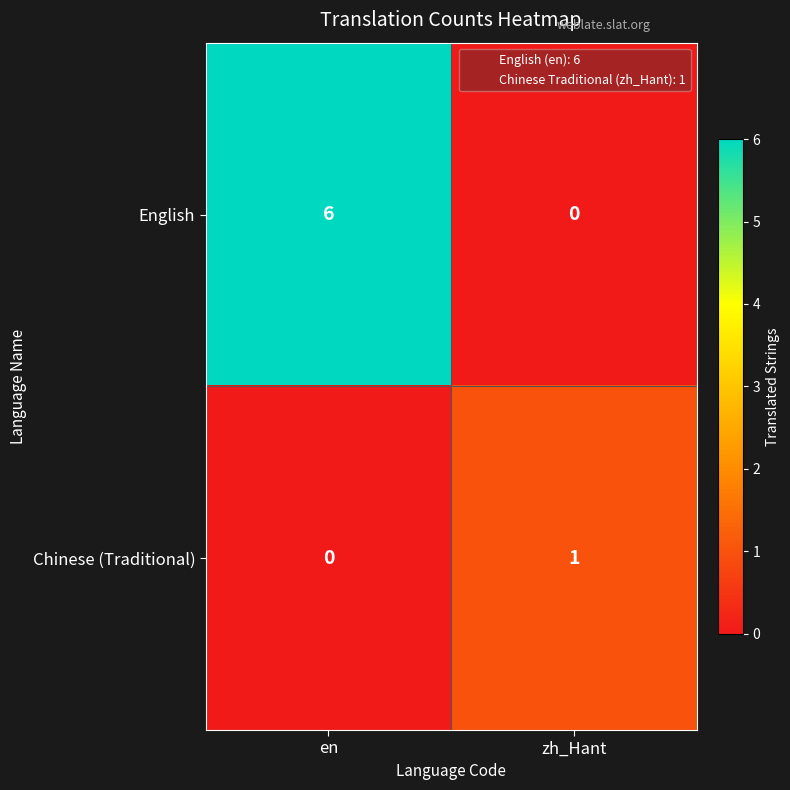

The value of English at en is 6. True or false?

True